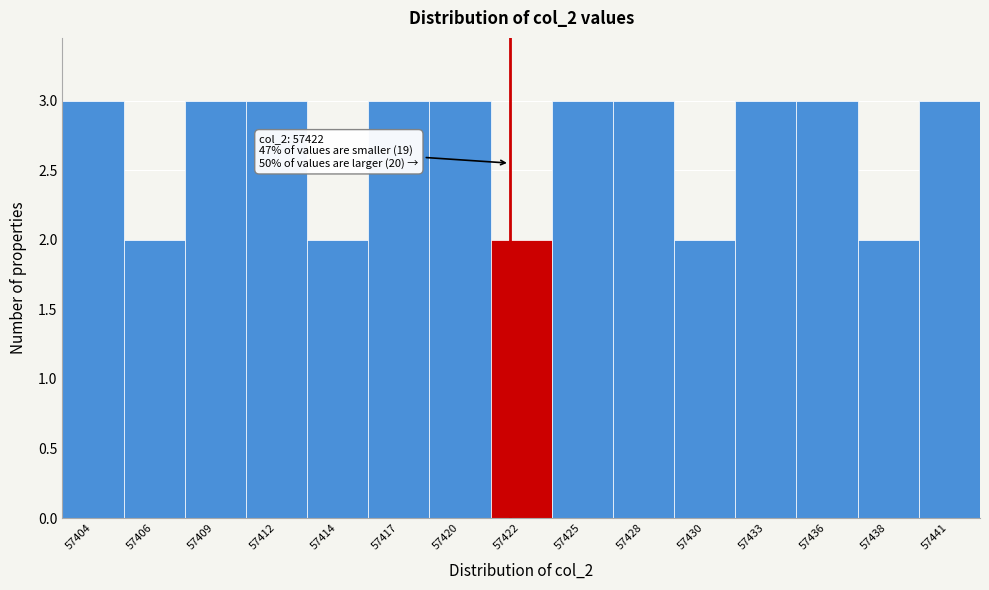

Reading left to right, list all the values displayed in this chart.

3	2	3	3	2	3	3	2	3	3	2	3	3	2	3